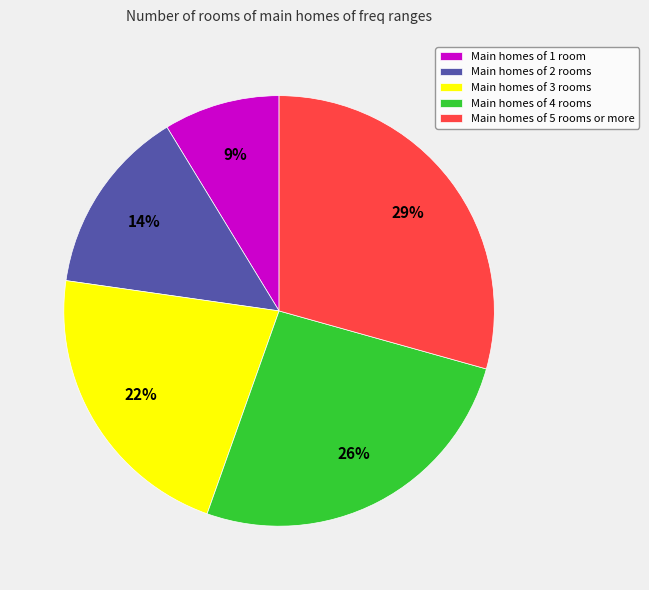

Combined, do Main homes of 1 room and Main homes of 4 rooms account for over 50%?

No